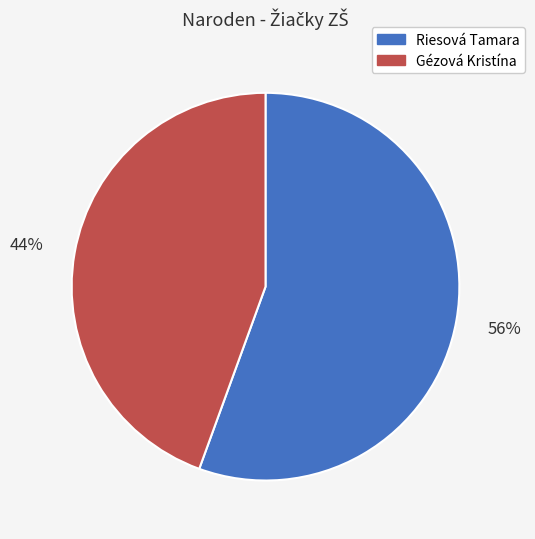

Which has a higher value, Riesová Tamara or Gézová Kristína?

Riesová Tamara